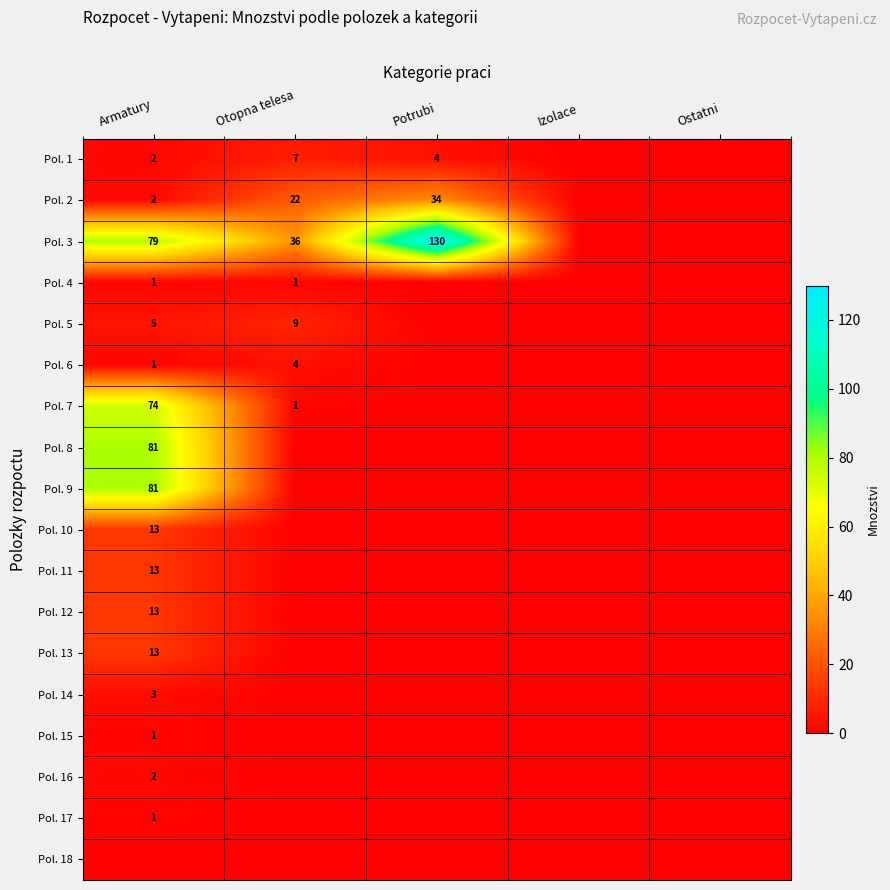

True or false: Pol. 6 has a value of 7 at Otopna telesa.

False